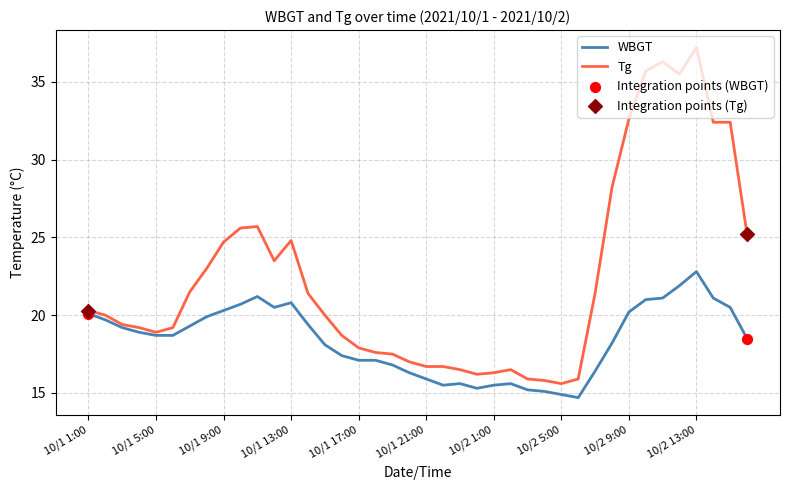

Which series has the largest total across all categories?

Tg